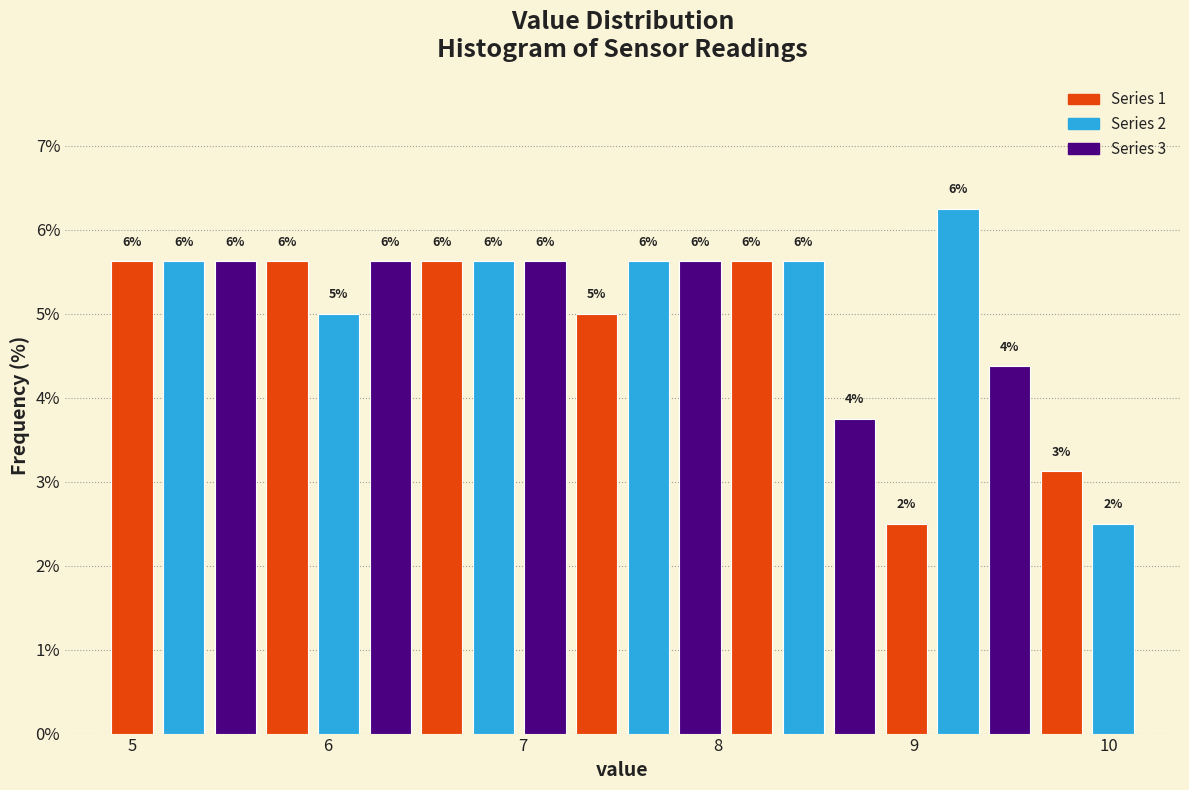

Around what value on the x-axis is the tallest bar? Give the approximate position of its centre, as read against the axis.

9.2